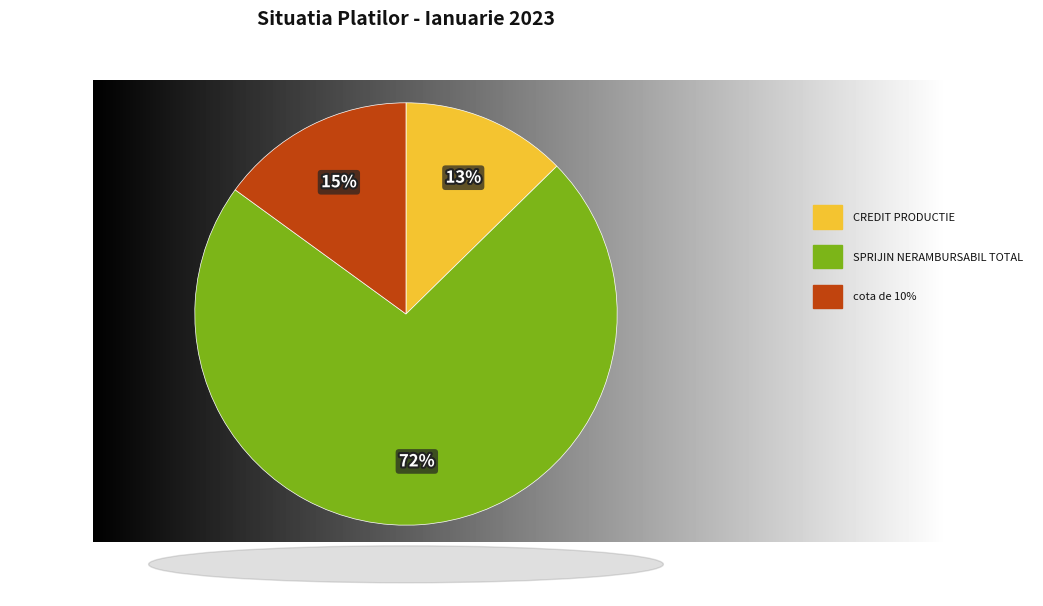

Is there a majority slice in this chart?

Yes